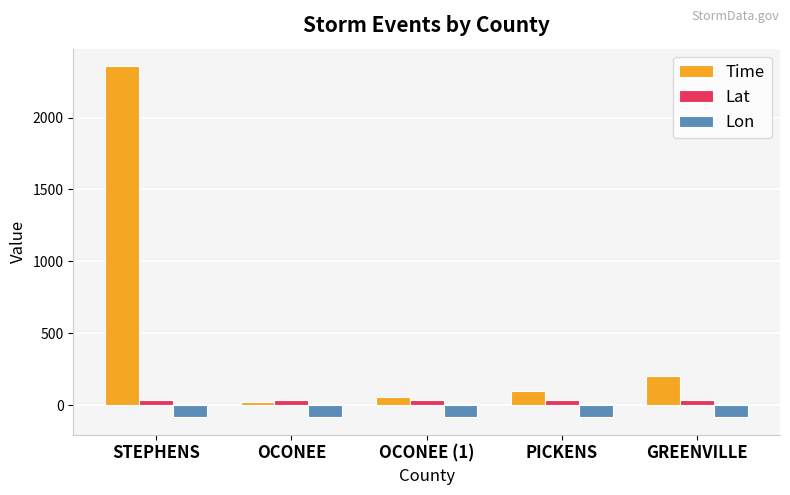

Is the value of Lon at OCONEE greater than the value of Time at OCONEE (1)?

No